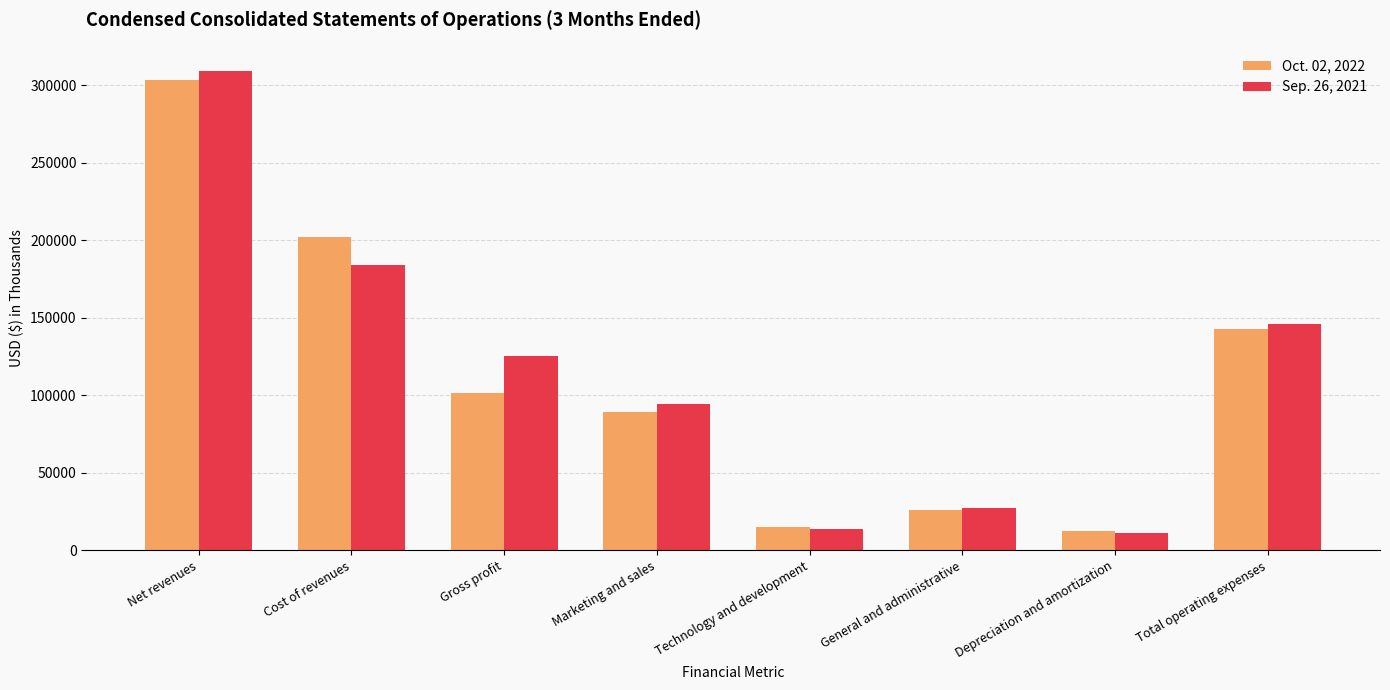

What is the smallest value displayed?

10970